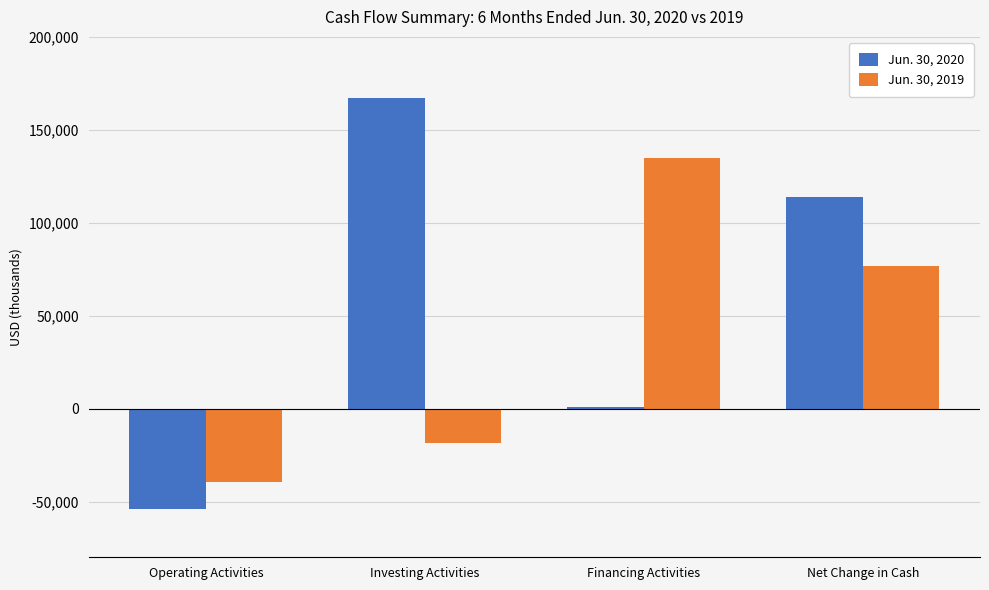

At which label is Jun. 30, 2019 closest to 47741?

Net Change in Cash